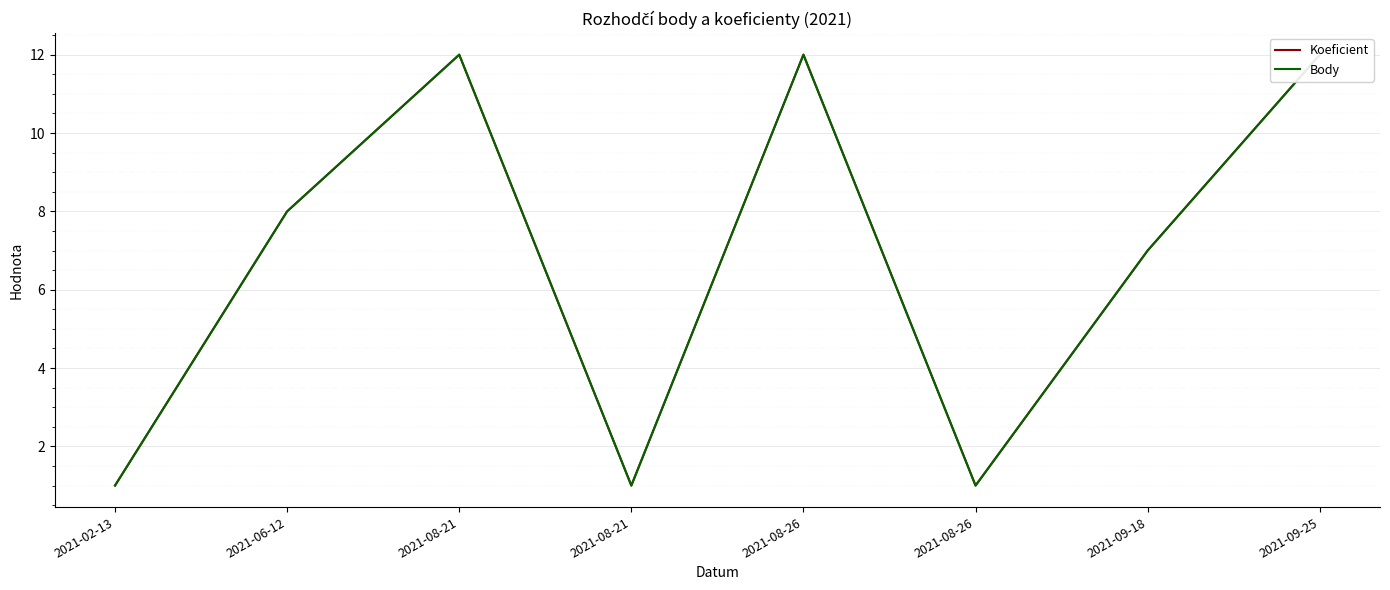

Reading right to left, list all the values displayed in this chart.

Koeficient: 12	7	1	12	1	12	8	1
Body: 12	7	1	12	1	12	8	1